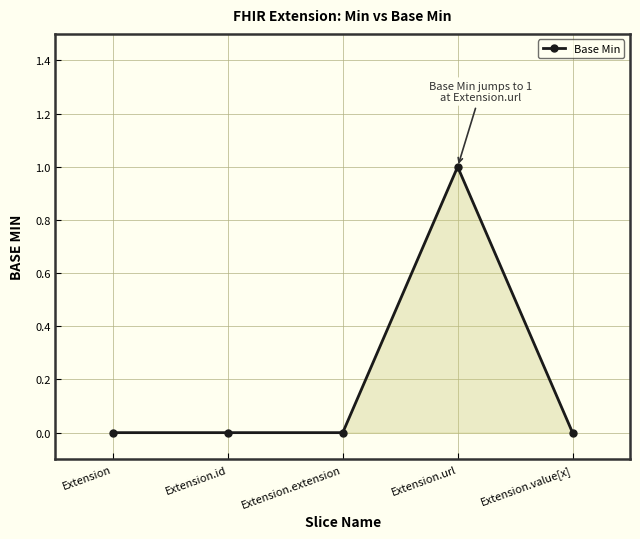

How many lines are shown in the chart?

1